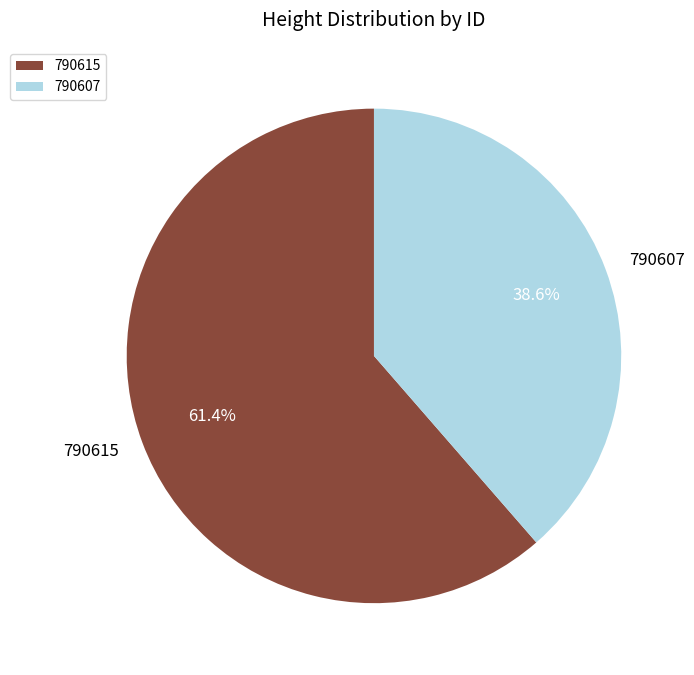

Does 790615 account for over 50% of the chart?

Yes